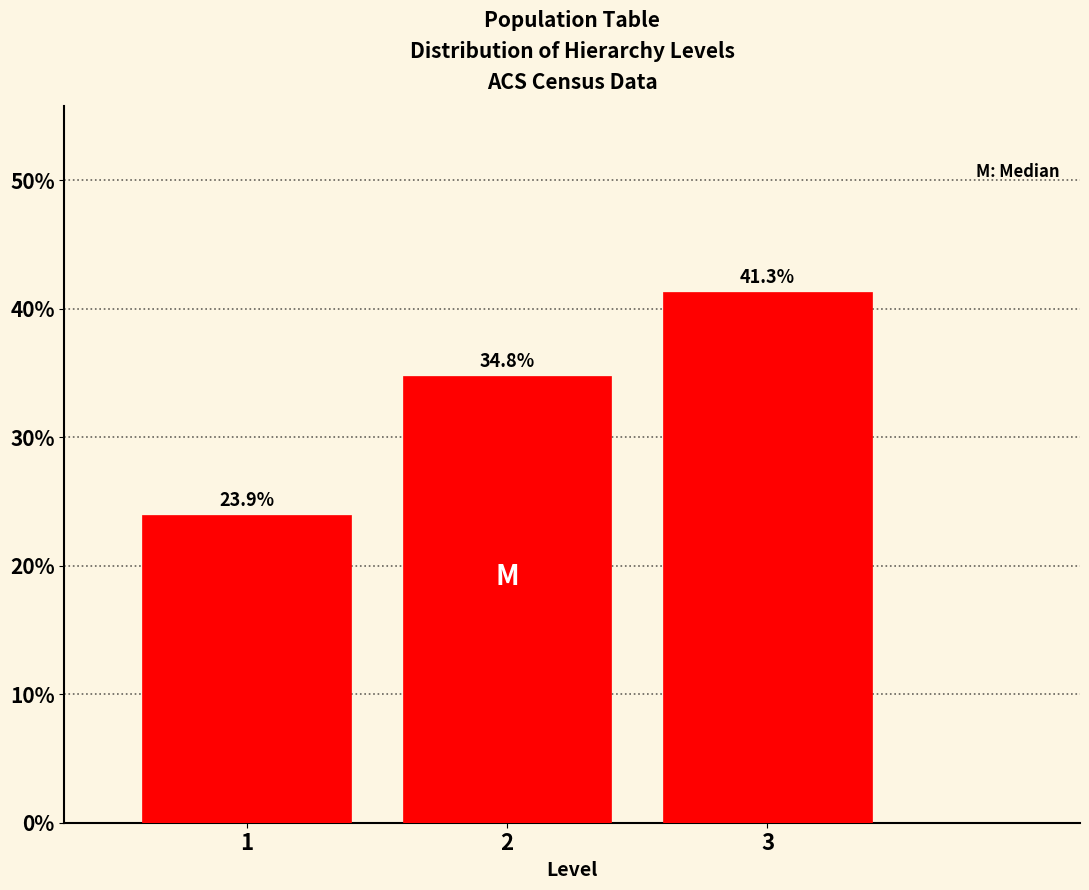

Reading left to right, transcribe all the data shown in this chart.

23.9	34.8	41.3